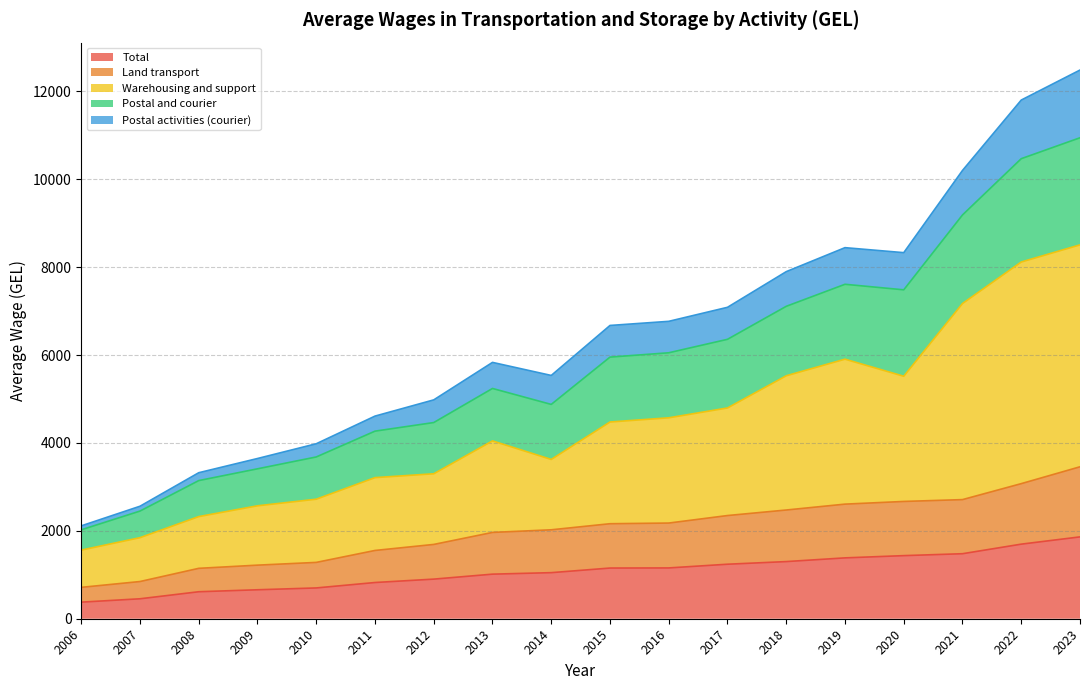

What is the difference between the maximum and minimum values in the Total series?

1485.0